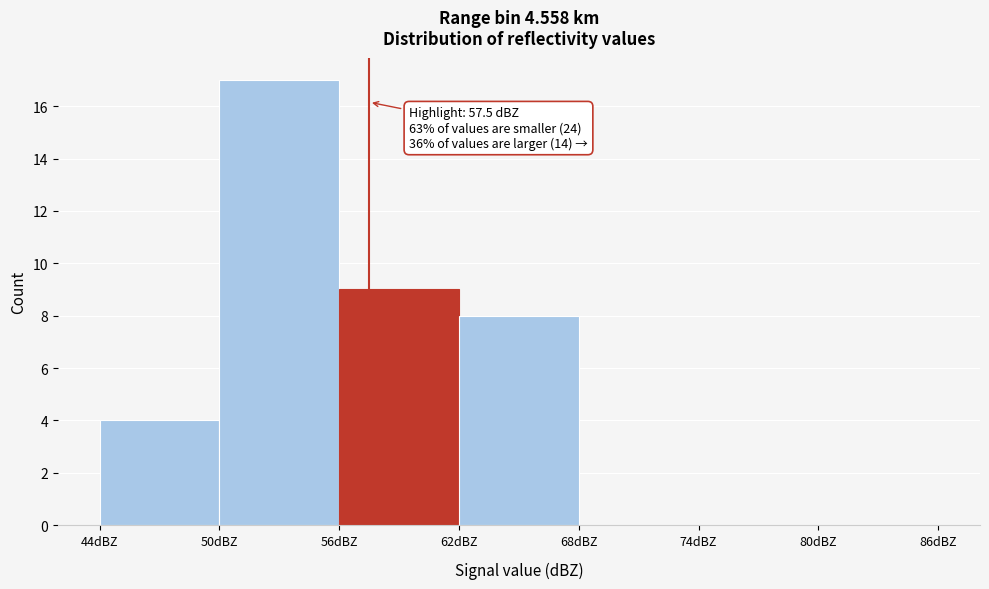

Over which range of the x-axis is the bar tallest?

50 to 56